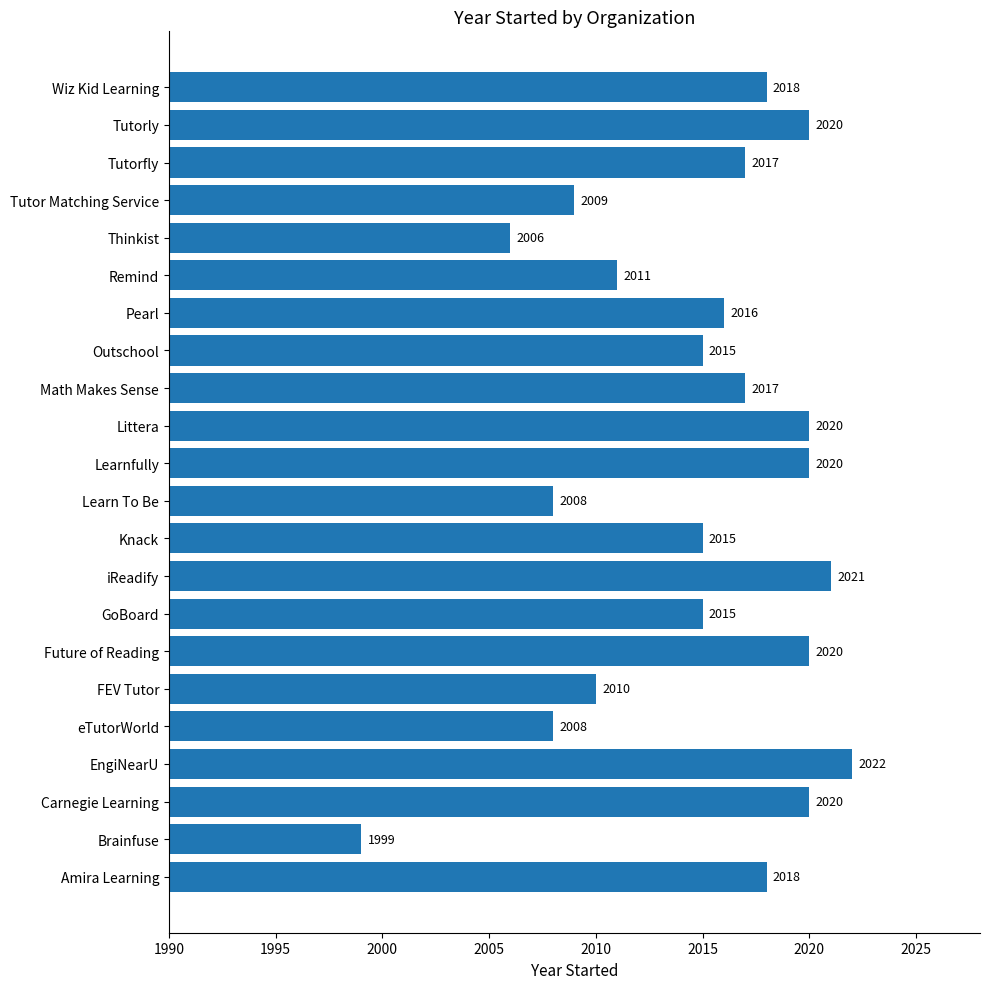

At which category does the chart reach its minimum across all series?

Brainfuse